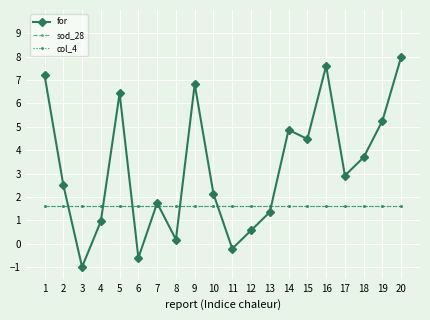

Where is for nearest to the value 3?

17